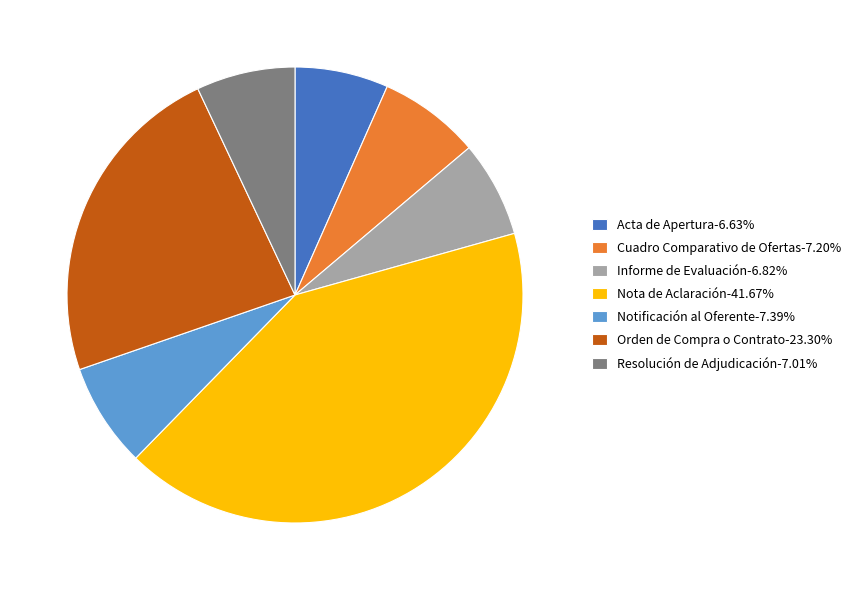

Does any single category account for the majority?

No